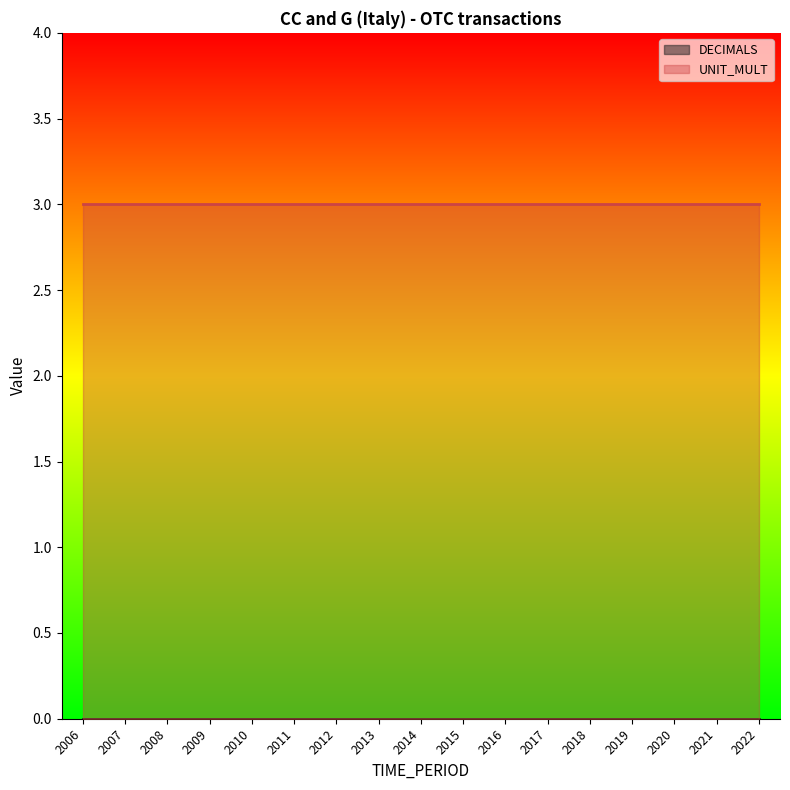

True or false: UNIT_MULT and DECIMALS intersect in this chart.

False